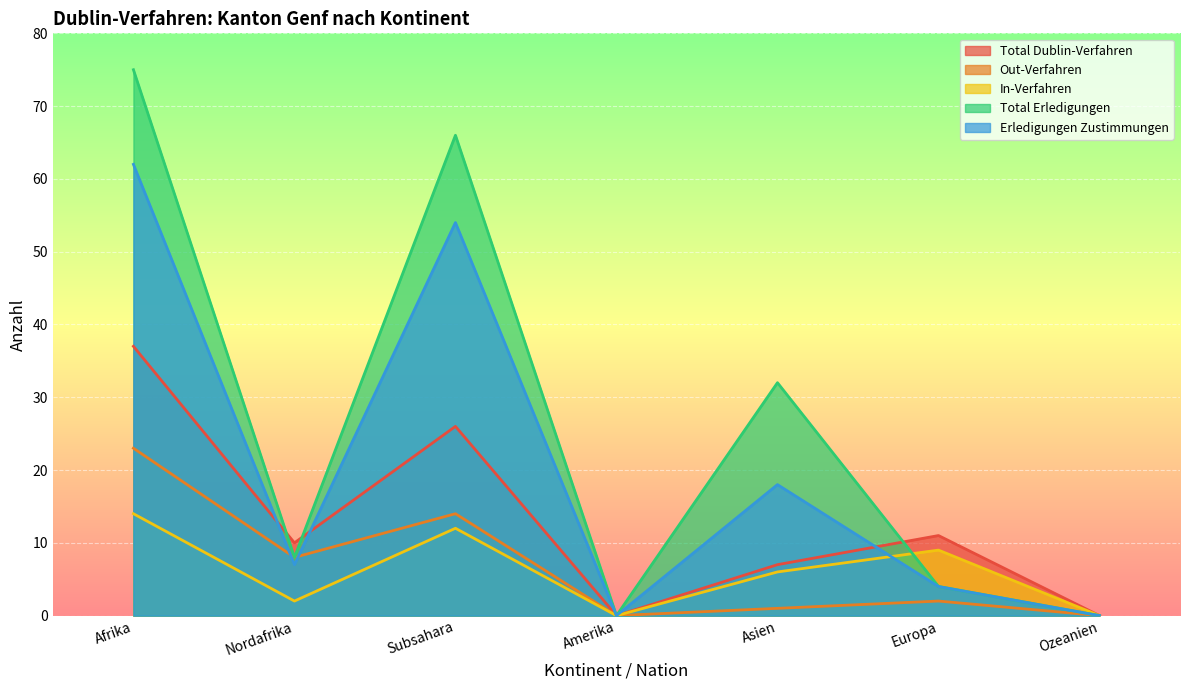

Where do In-Verfahren and Total Erledigungen first cross each other?

Asien and Europa